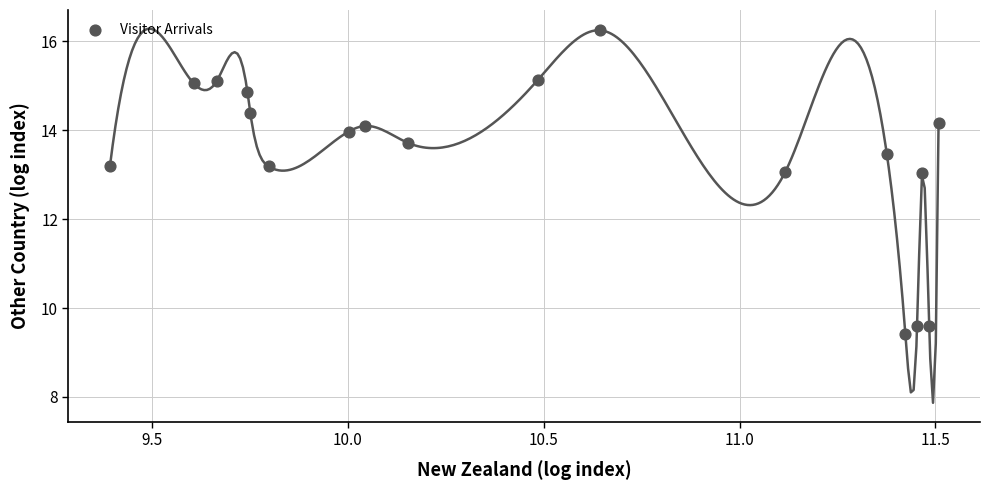

What is the range of X values (max minus min)?

2.1